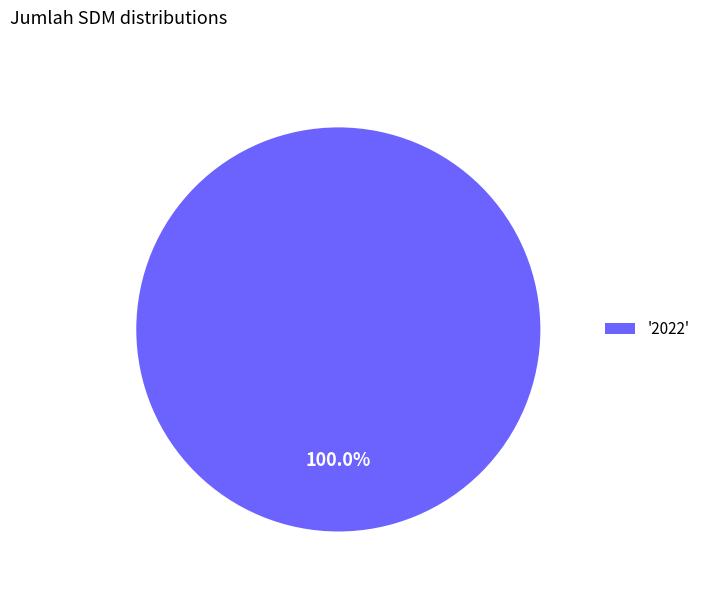

Count the number of slices in the pie.

1